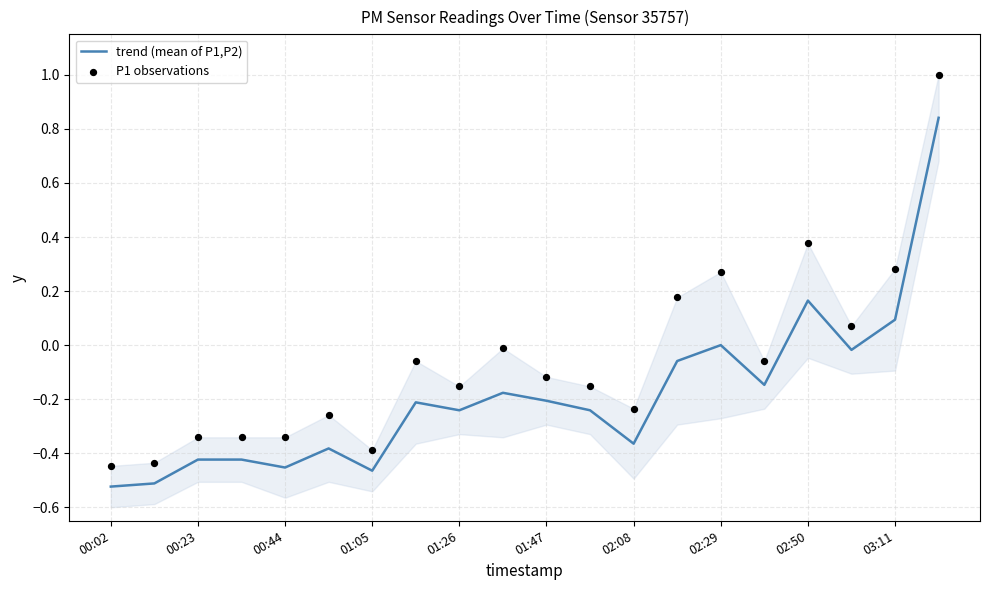

Which series has the largest total across all categories?

P1 observations